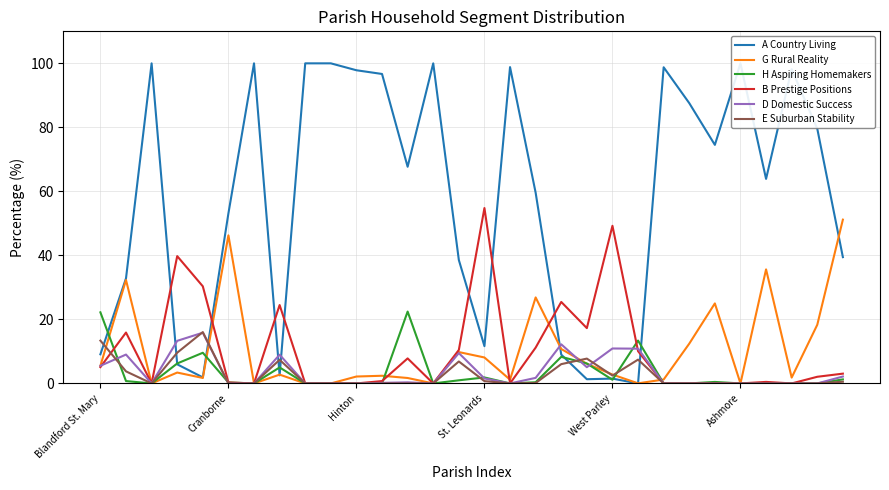

How many categories are shown in the chart?

30